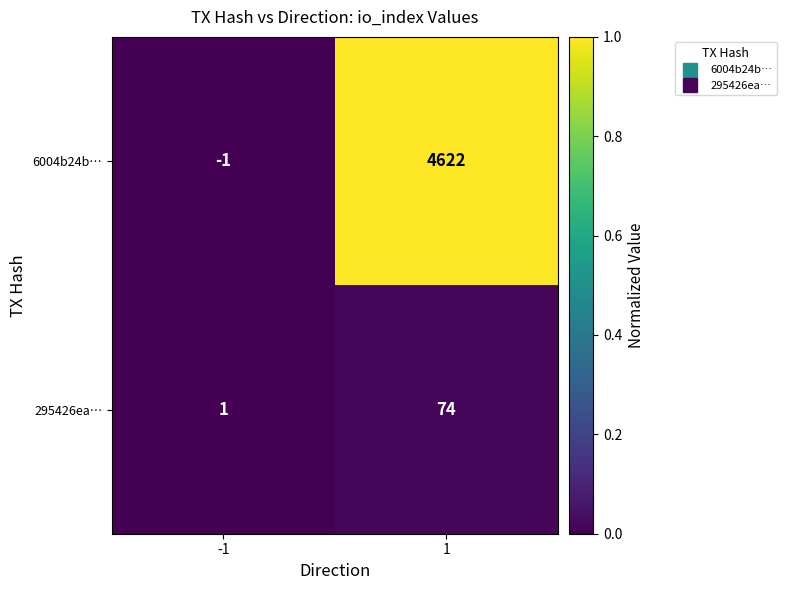

What is the sum of the 6004b24b… values at 1 and -1?

4621